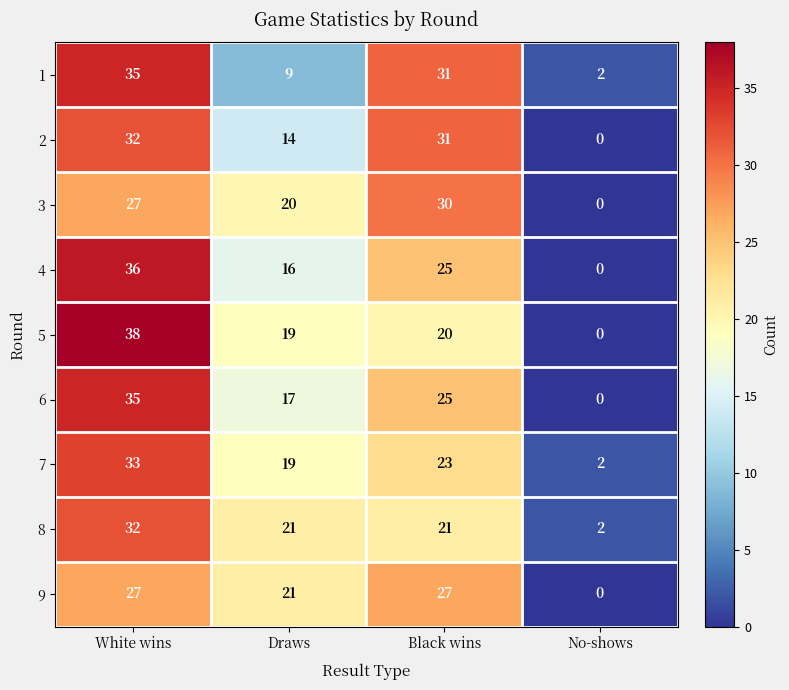

What value does the 2 series have at Black wins, to the nearest 10?

30